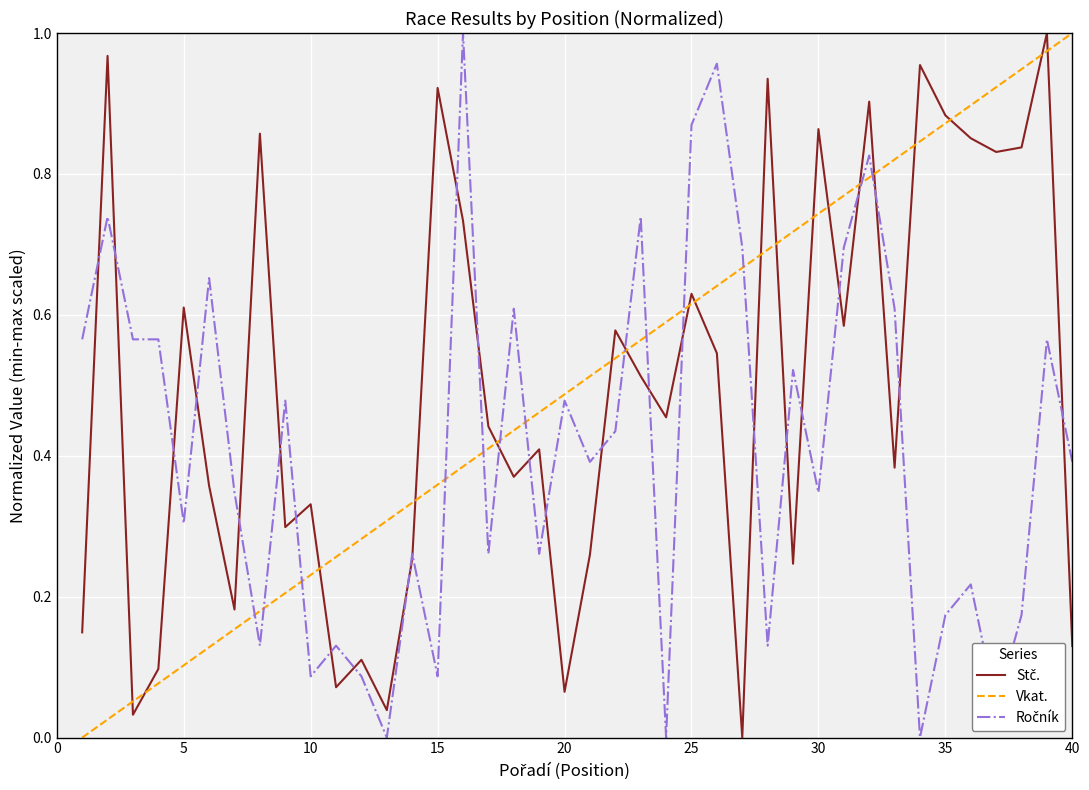

Does the chart display data point markers on the line(s)?

No